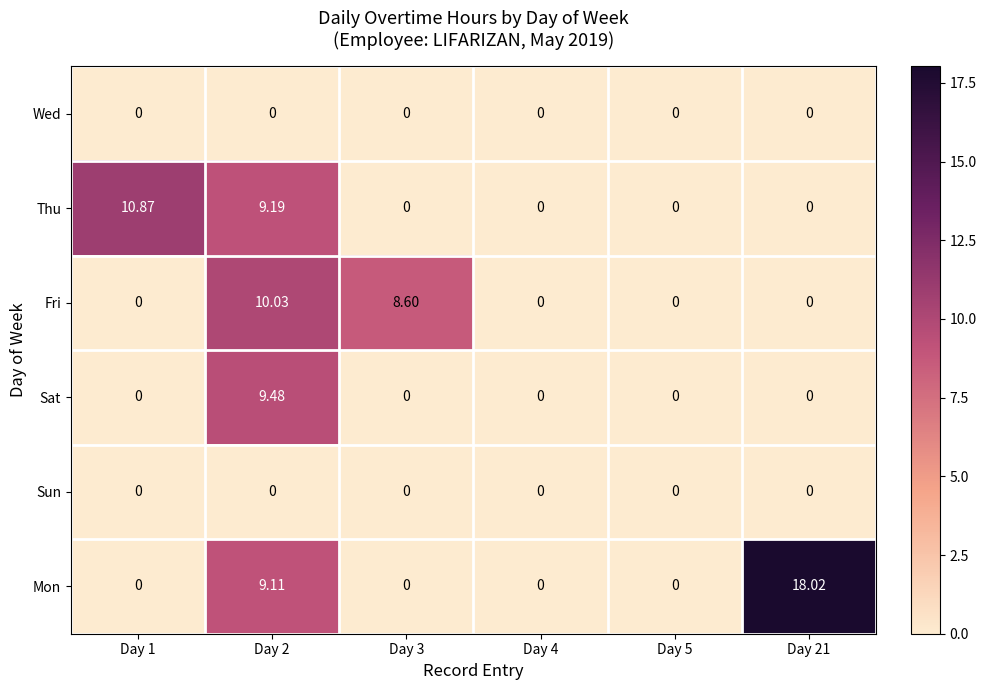

At which category is the sum across all series the highest?

Day 2